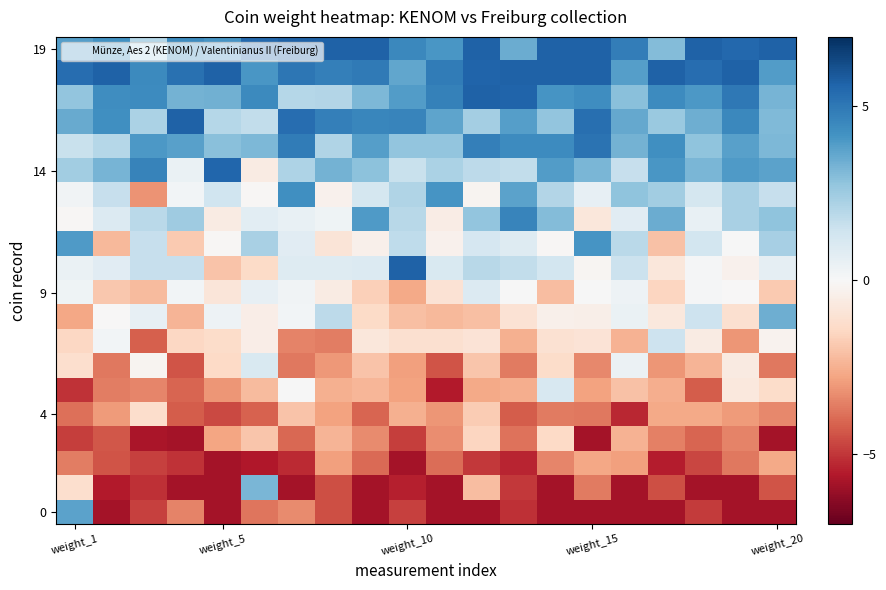

What is the greatest value displayed?

5.7